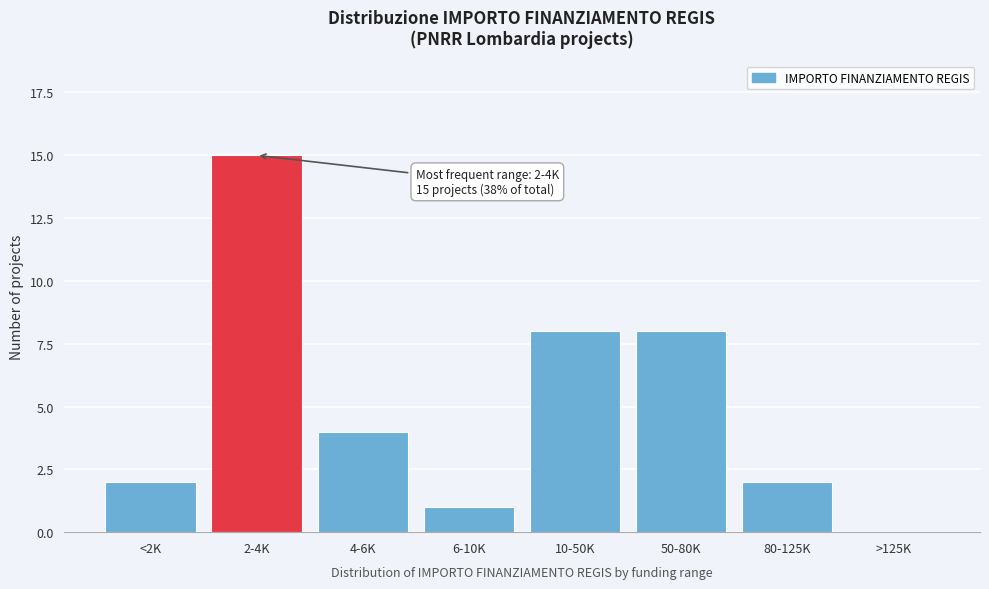

Reading left to right, transcribe all the data shown in this chart.

<2K=2	2-4K=15	4-6K=4	6-10K=1	10-50K=8	50-80K=8	80-125K=2	>125K=0